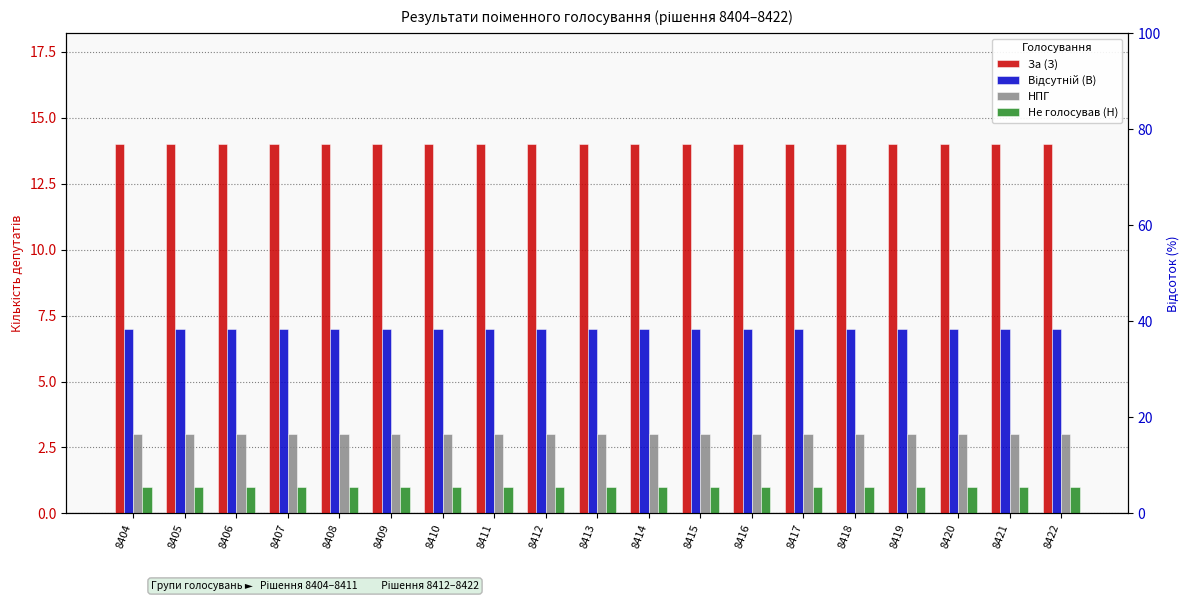

Reading left to right, what are all the values shown in this chart?

За (З): 14	14	14	14	14	14	14	14	14	14	14	14	14	14	14	14	14	14	14
Відсутній (В): 7	7	7	7	7	7	7	7	7	7	7	7	7	7	7	7	7	7	7
НПГ: 3	3	3	3	3	3	3	3	3	3	3	3	3	3	3	3	3	3	3
Не голосував (Н): 1	1	1	1	1	1	1	1	1	1	1	1	1	1	1	1	1	1	1